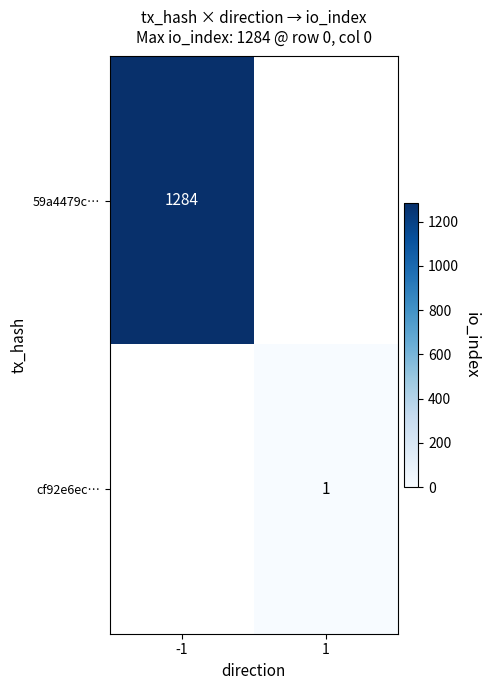

Which category has the highest value across all series?

-1